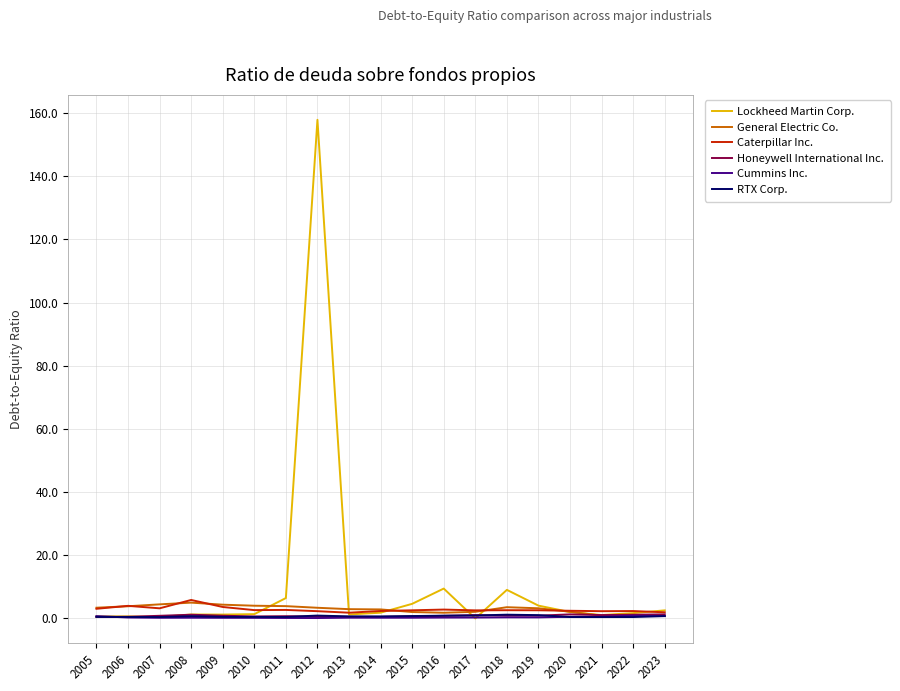

What is the total value across all series at 2012?

165.2